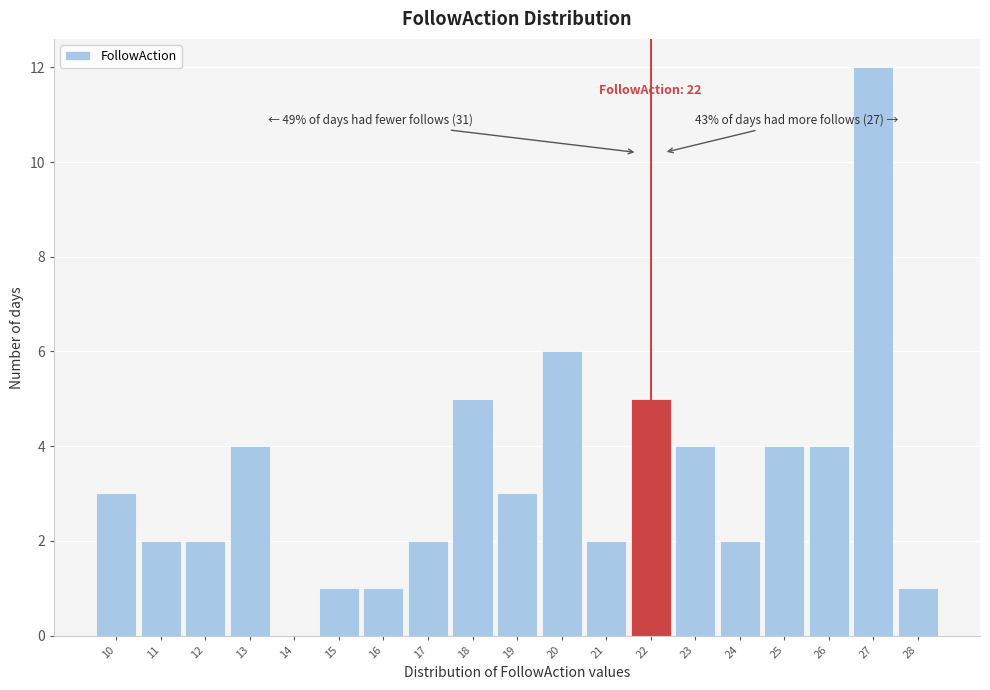

Which range on the x-axis has the tallest bar?

26.5 to 27.5